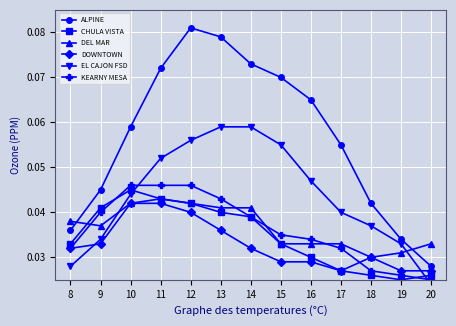

Which series has the largest total across all categories?

ALPINE